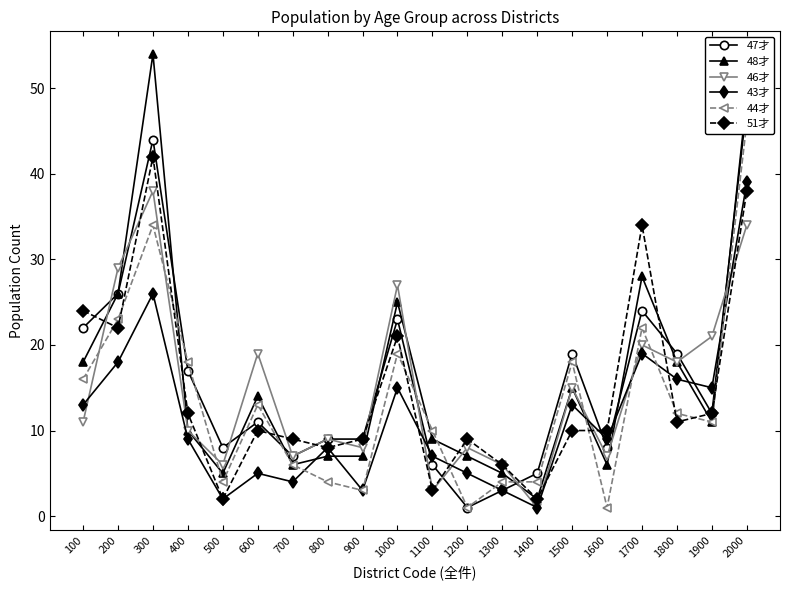

At which label is 46才 closest to 19?

600